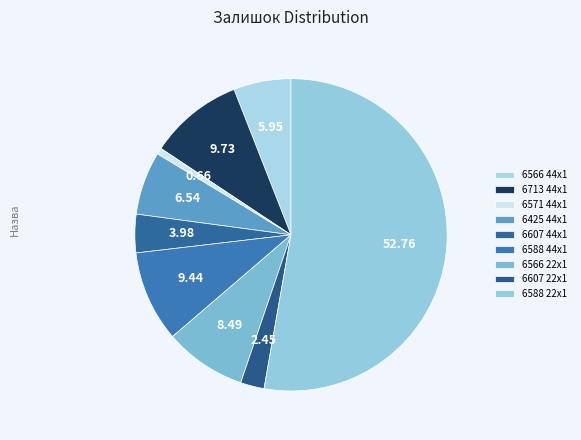

Is there a majority slice in this chart?

Yes